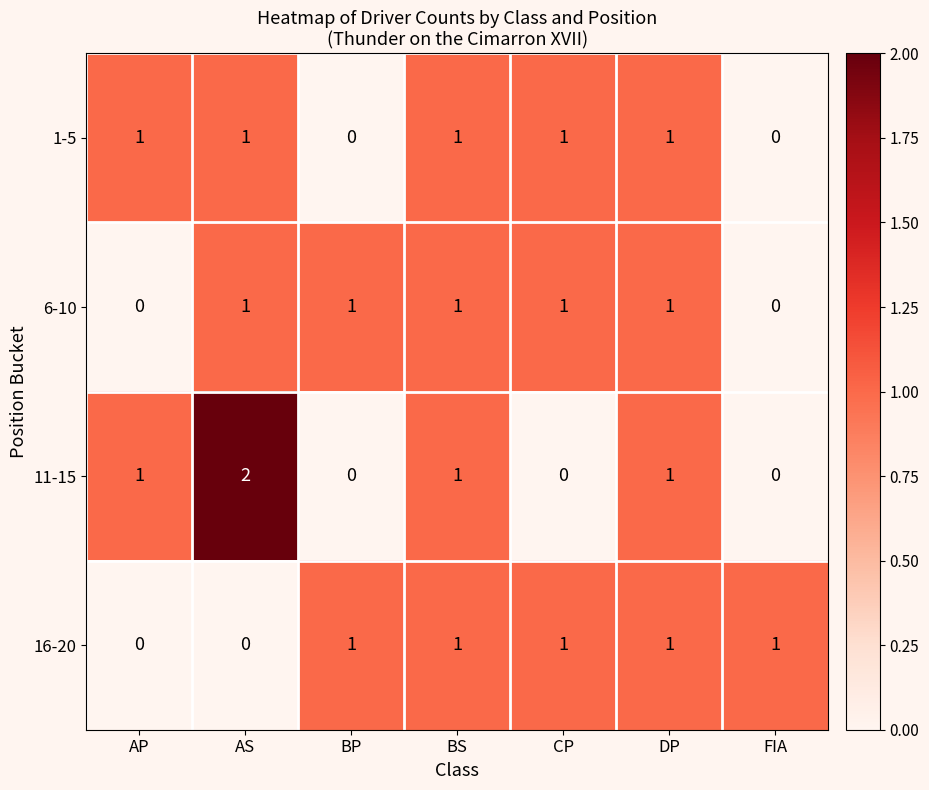

What is the greatest value displayed?

2